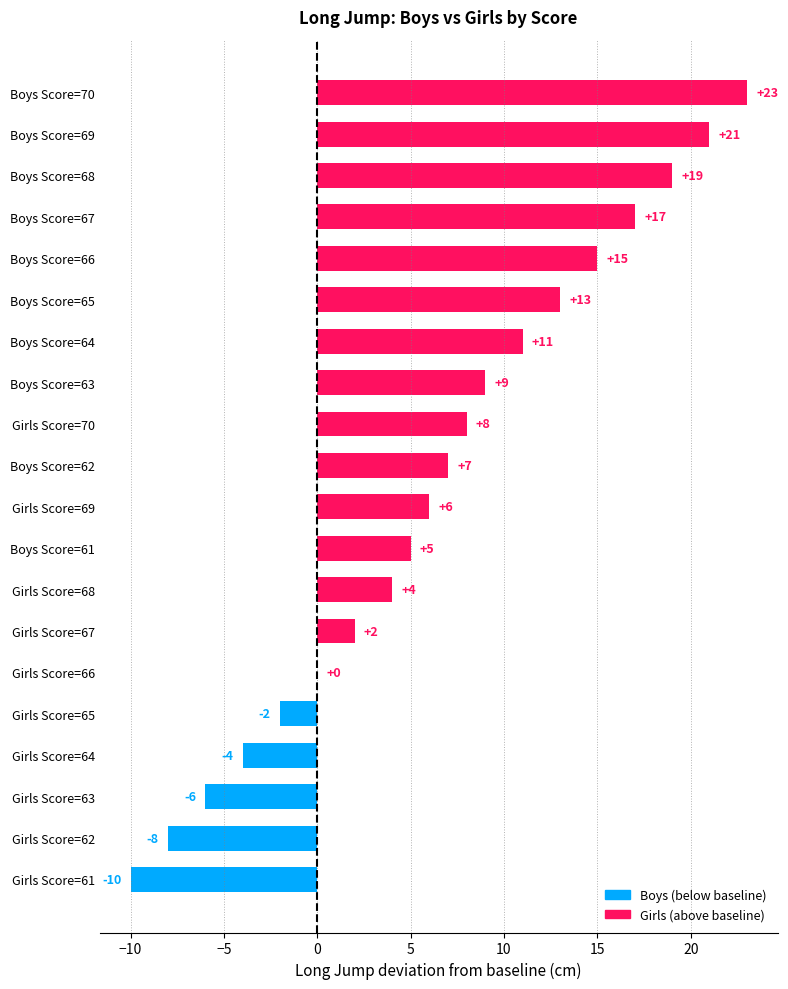

True or false: the data shows 18 at Boys Score=64.

False